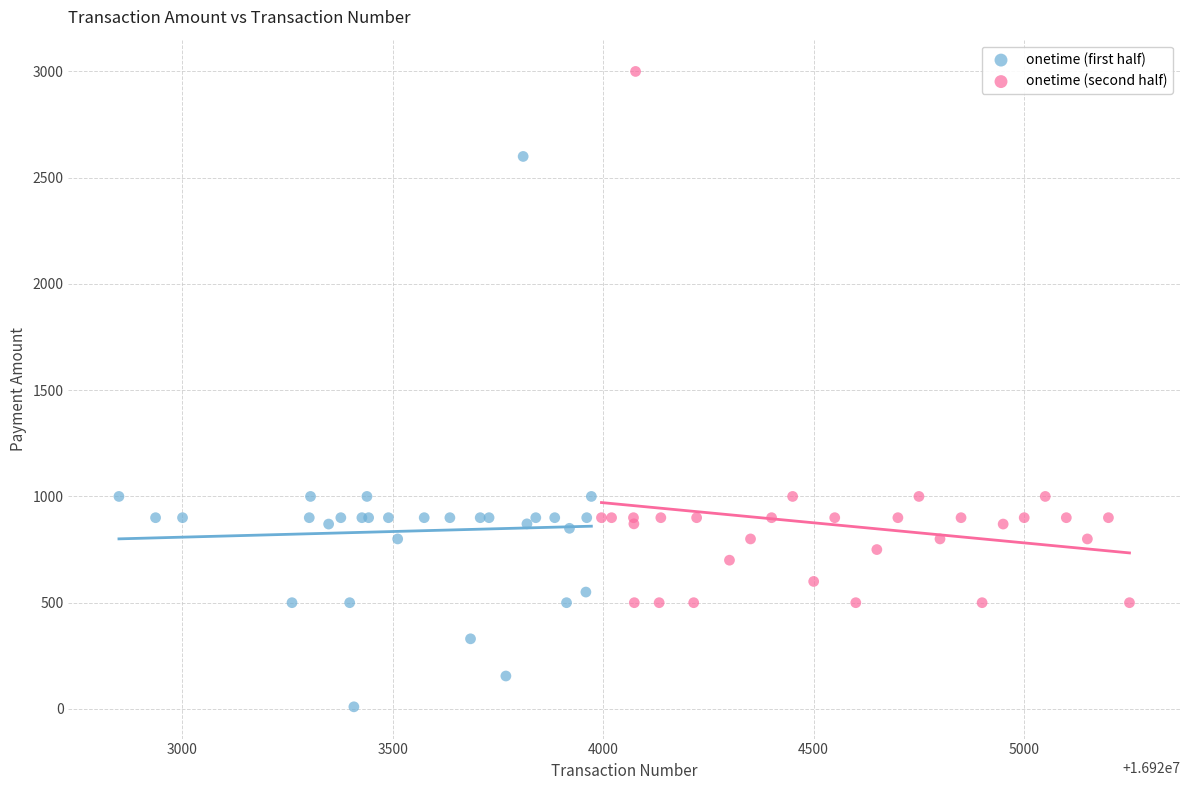

Which series contains the lowest Y value?

onetime (first half)